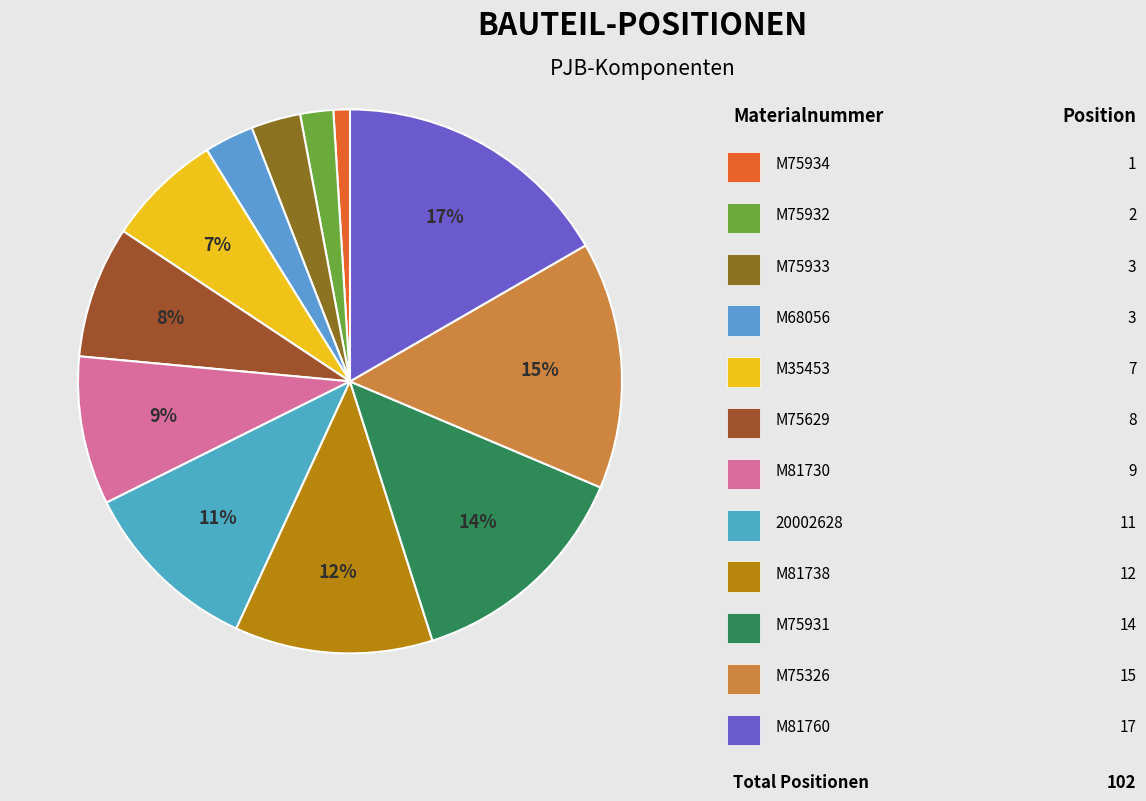

Does any single category account for the majority?

No